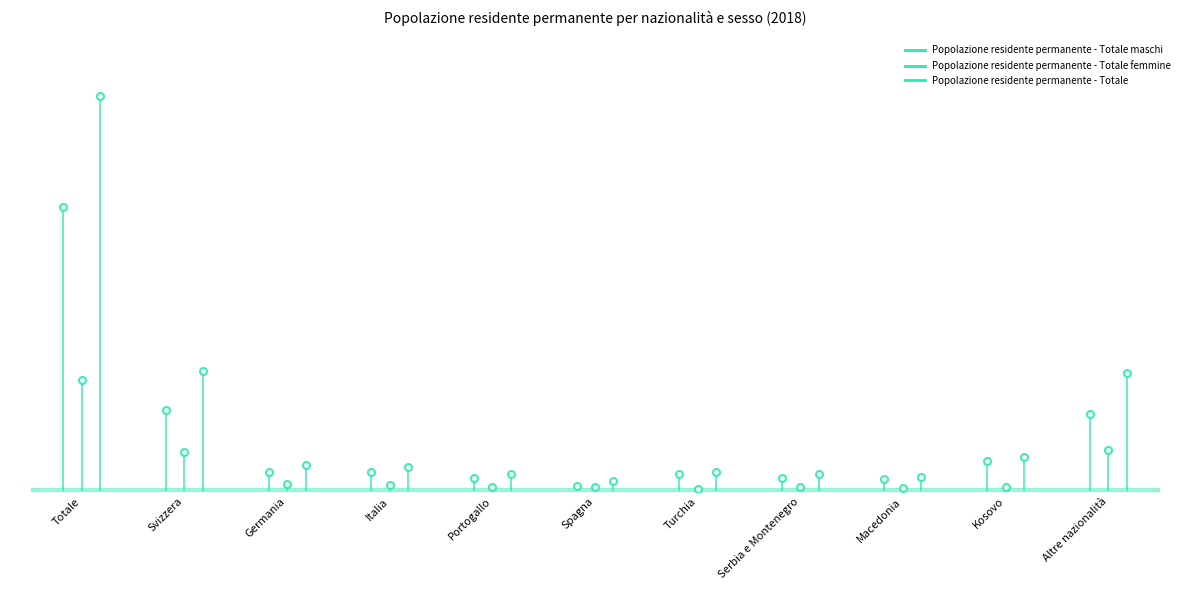

List the series in order of their peak value, highest first.

Popolazione residente permanente - Totale, Popolazione residente permanente - Totale maschi, Popolazione residente permanente - Totale femmine